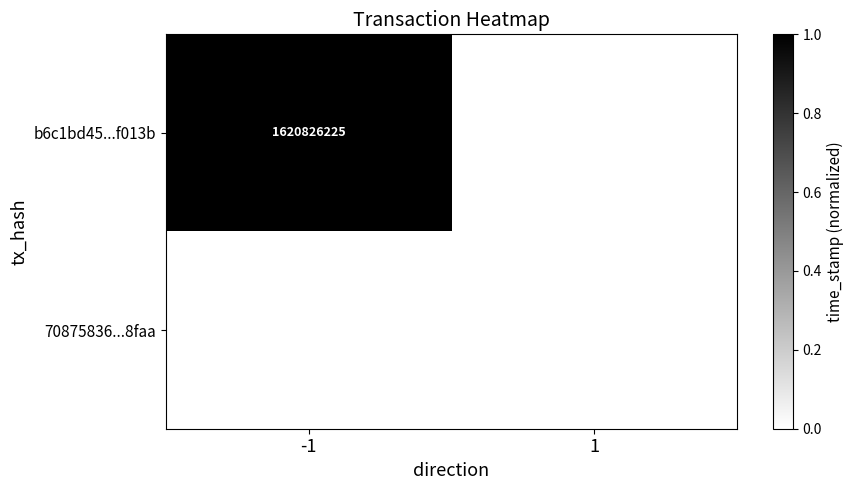

The value of b6c1bd45...f013b at -1 is 677228580. True or false?

False